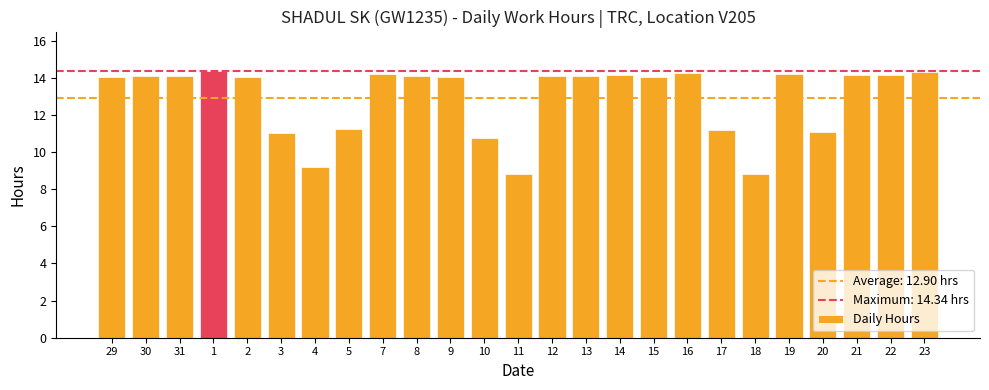

The chart shows a value of 9.2 at 4. True or false?

True